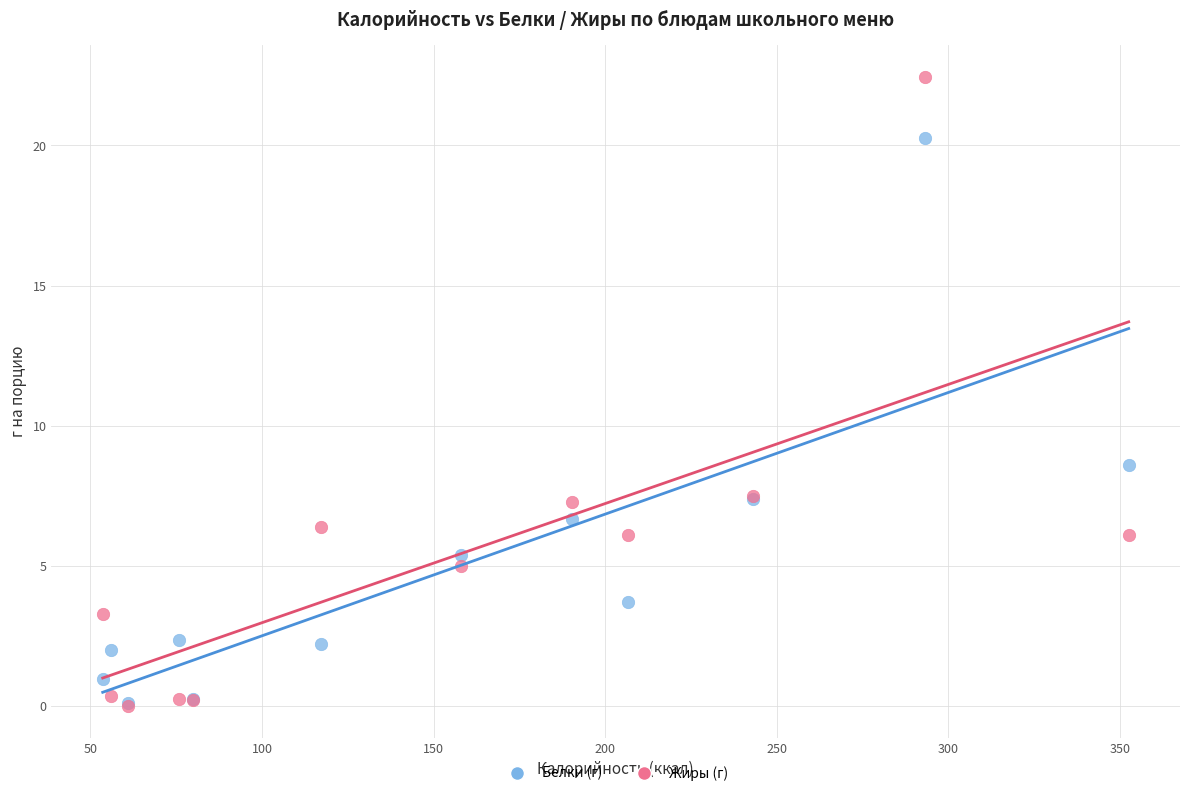

In the Жиры (г) series, what Y value is closest to 11?

7.5